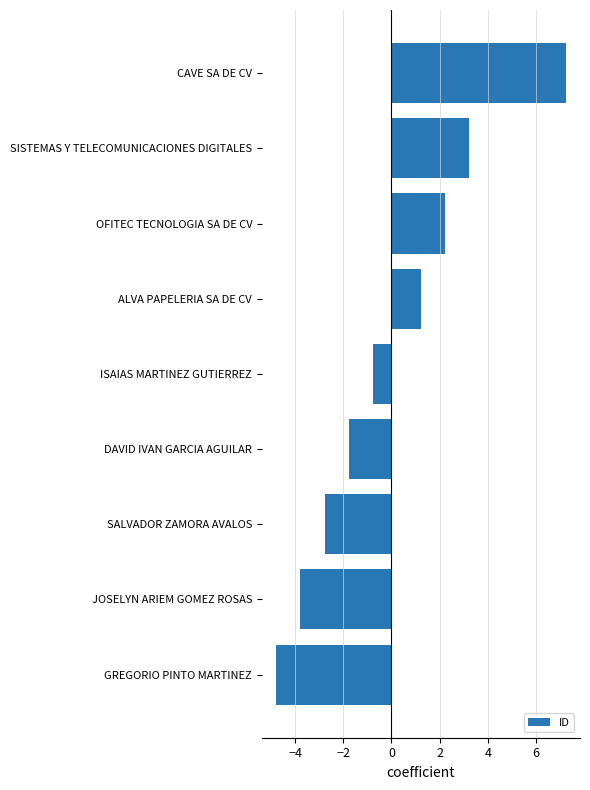

How many values are above zero?

4